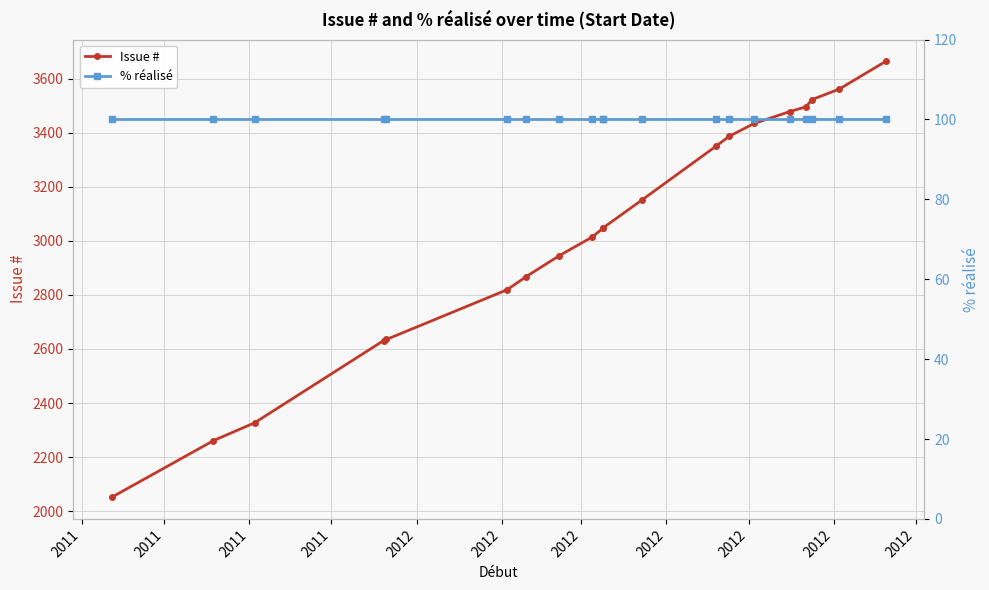

True or false: % réalisé has more than 1 interior local peaks.

False